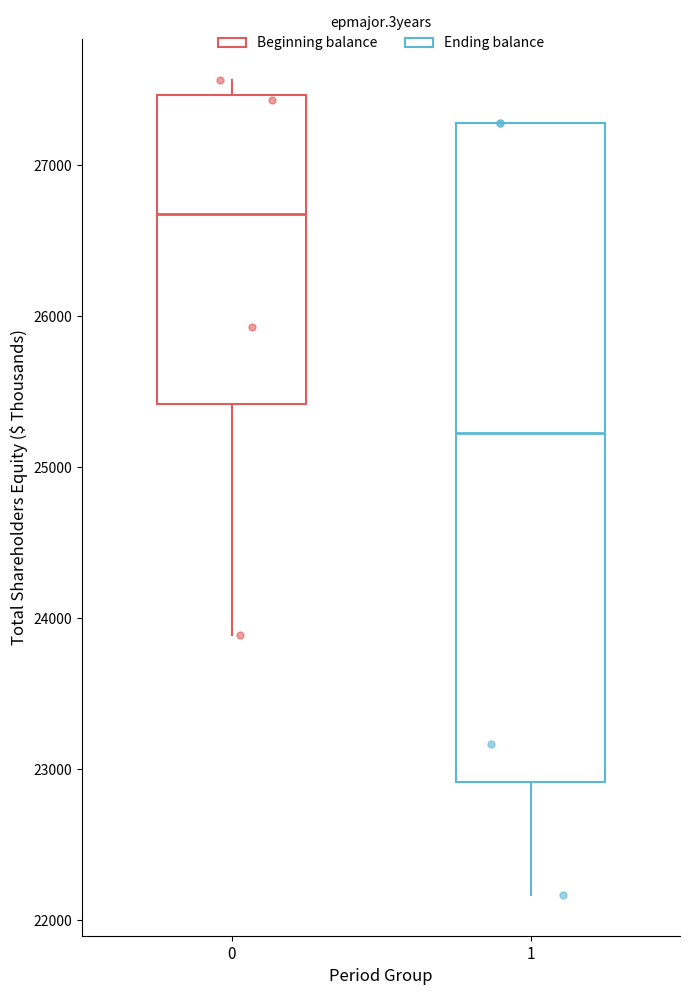

Which box is the tallest, from its lower edge to its upper edge?

1